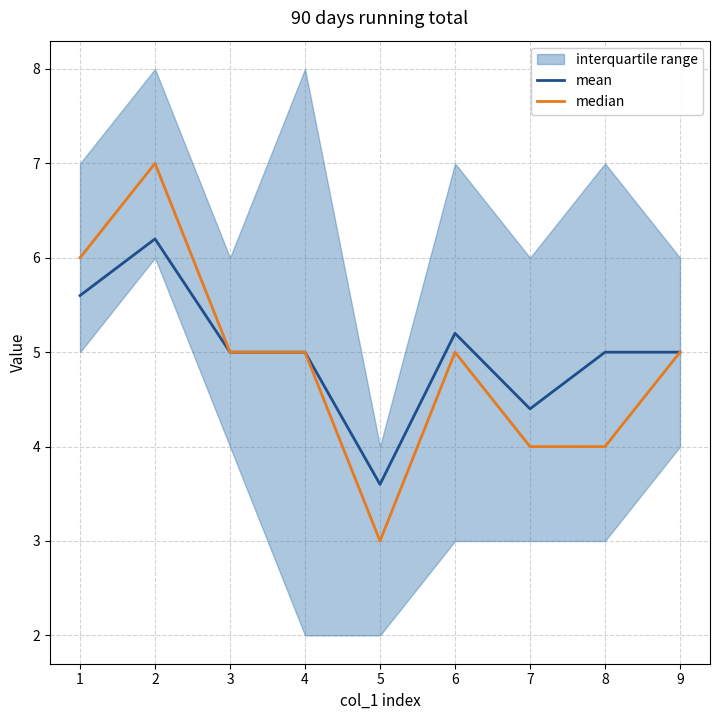

What is the lowest value of the mean series?

3.6